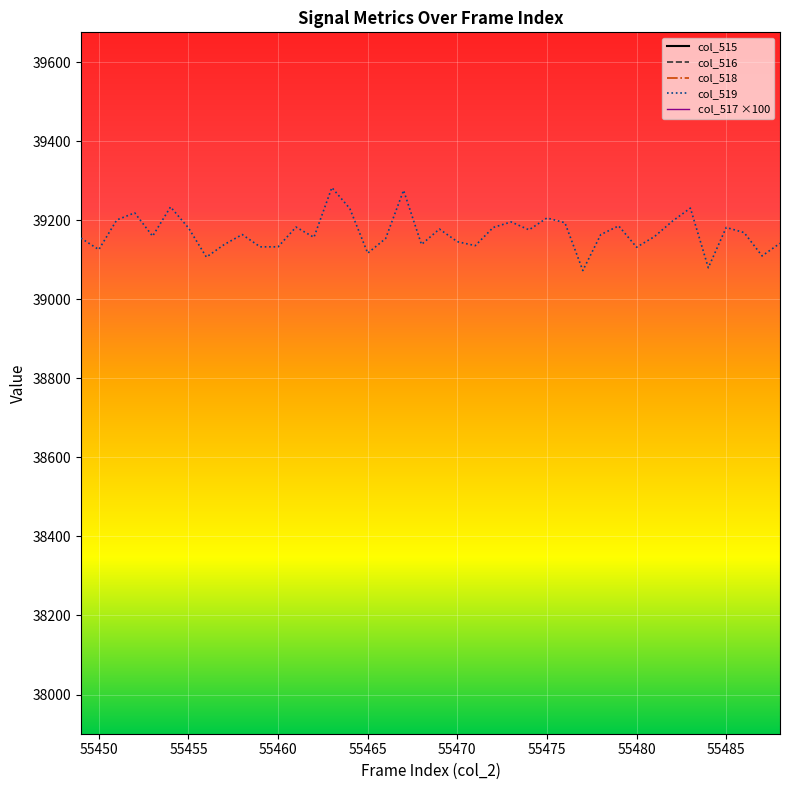

True or false: col_519 has a value of 12052 at 55455.

False